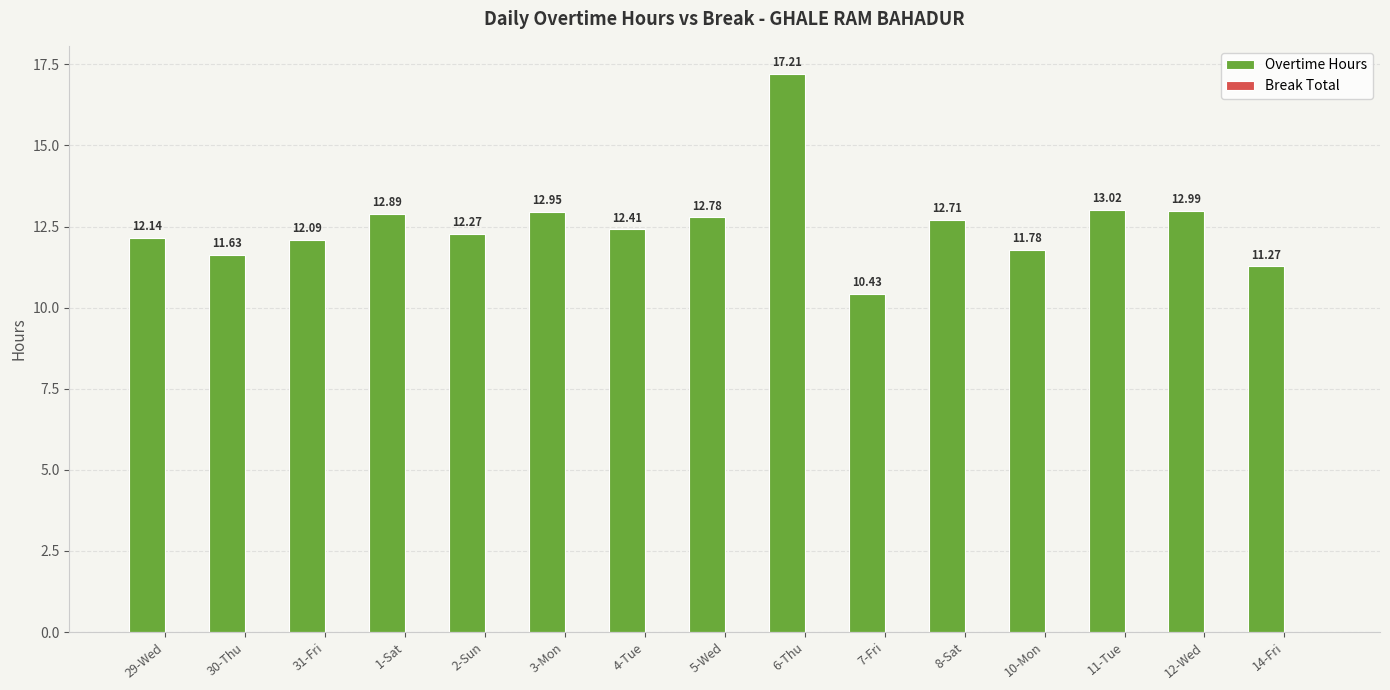

What is the sum of all values?

188.6